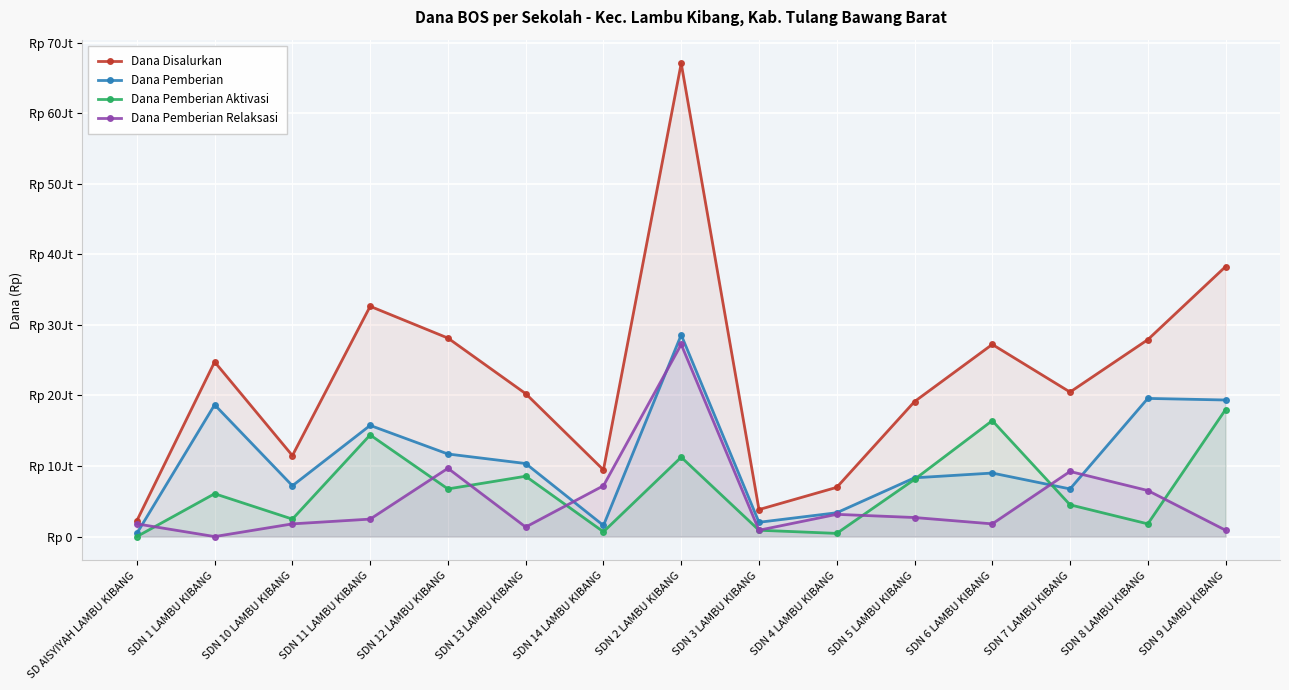

True or false: Dana Pemberian Relaksasi has a value of -16828372 at SDN 1 LAMBU KIBANG.

False